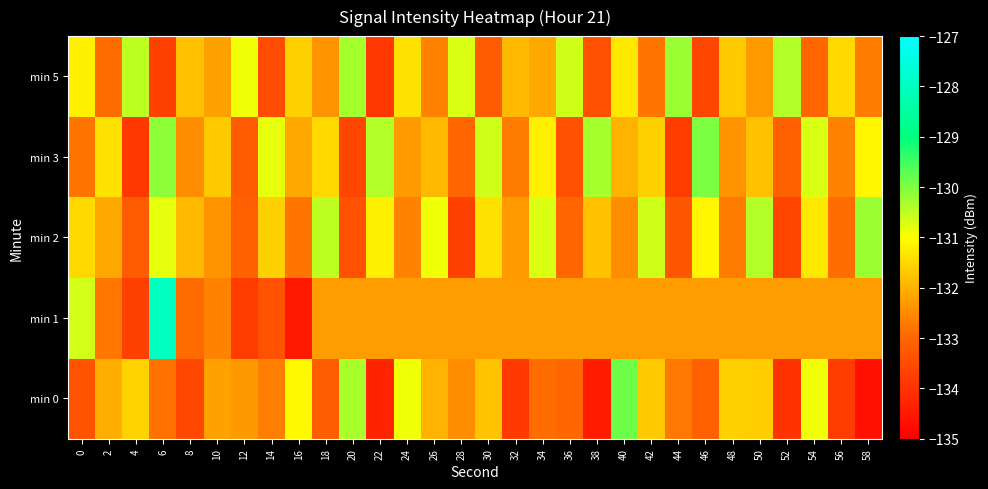

Reading right to left, what are all the values shown in this chart?

min 0: 58=-134.6	56=-133.8	54=-130.9	52=-134.0	50=-131.6	48=-131.6	46=-133.1	44=-132.7	42=-131.7	40=-129.9	38=-134.5	36=-133.0	34=-132.9	32=-133.9	30=-131.8	28=-132.5	26=-132.0	24=-130.9	22=-134.3	20=-130.3	18=-133.1	16=-131.1	14=-132.7	12=-132.3	10=-132.2	8=-133.6	6=-132.8	4=-131.6	2=-132.1	0=-133.4
min 1: 58=-132.3	56=-132.3	54=-132.3	52=-132.3	50=-132.3	48=-132.3	46=-132.3	44=-132.3	42=-132.3	40=-132.3	38=-132.3	36=-132.3	34=-132.3	32=-132.3	30=-132.3	28=-132.3	26=-132.3	24=-132.3	22=-132.3	20=-132.3	18=-132.3	16=-134.5	14=-133.4	12=-133.8	10=-132.6	8=-132.9	6=-128.0	4=-133.7	2=-132.8	0=-130.6
min 2: 58=-130.2	56=-132.9	54=-131.3	52=-133.6	50=-130.4	48=-132.7	46=-131.1	44=-133.3	42=-130.6	40=-132.5	38=-131.8	36=-133.0	34=-130.7	32=-132.3	30=-131.4	28=-133.7	26=-130.9	24=-132.6	22=-131.2	20=-133.4	18=-130.5	16=-132.8	14=-131.6	12=-133.1	10=-132.4	8=-131.9	6=-130.8	4=-133.2	2=-132.1	0=-131.5
min 3: 58=-131.1	56=-132.6	54=-130.7	52=-133.1	50=-131.8	48=-132.4	46=-130.0	44=-133.8	42=-131.6	40=-132.0	38=-130.3	36=-133.4	34=-131.2	32=-132.7	30=-130.6	28=-133.0	26=-131.9	24=-132.3	22=-130.4	20=-133.6	18=-131.5	16=-132.1	14=-130.8	12=-133.2	10=-131.7	8=-132.5	6=-130.1	4=-133.9	2=-131.4	0=-132.8
min 5: 58=-132.7	56=-131.5	54=-133.0	52=-130.4	50=-132.3	48=-131.7	46=-133.6	44=-130.2	42=-132.8	40=-131.3	38=-133.4	36=-130.6	34=-132.1	32=-131.9	30=-133.2	28=-130.7	26=-132.6	24=-131.4	22=-133.9	20=-130.3	18=-132.4	16=-131.6	14=-133.5	12=-130.9	10=-132.2	8=-131.8	6=-133.7	4=-130.5	2=-132.9	0=-131.2